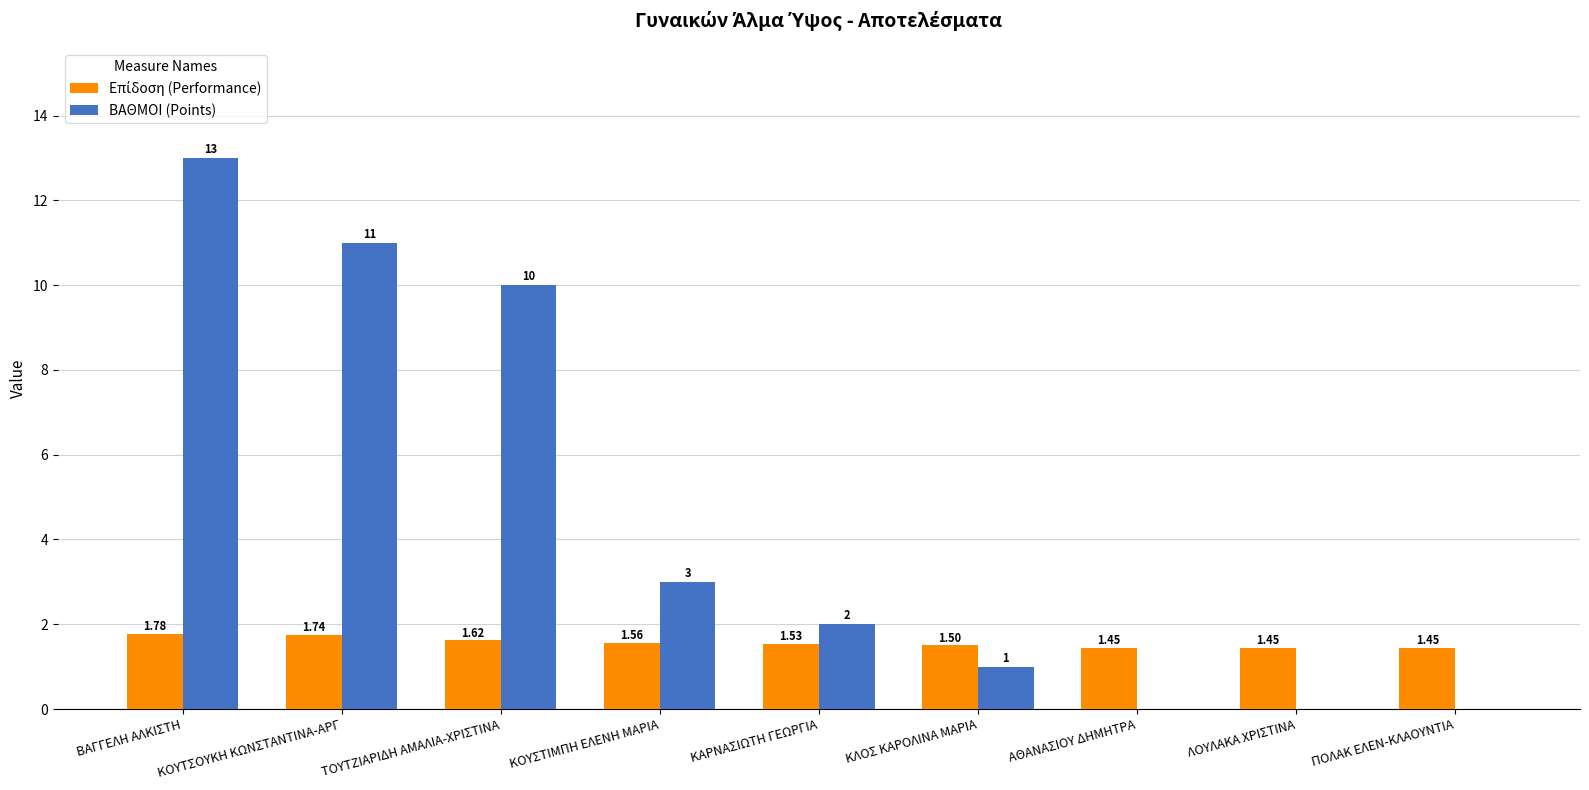

Which label corresponds to the largest value in the chart?

ΒΑΓΓΕΛΗ ΑΛΚΙΣΤΗ